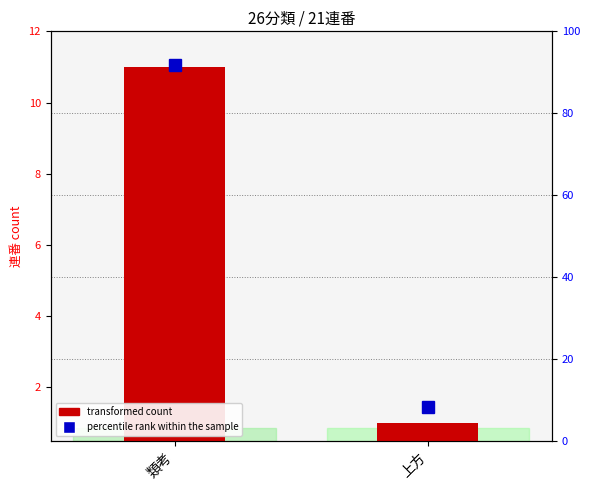

What is the minimum value shown in the chart?

0.5